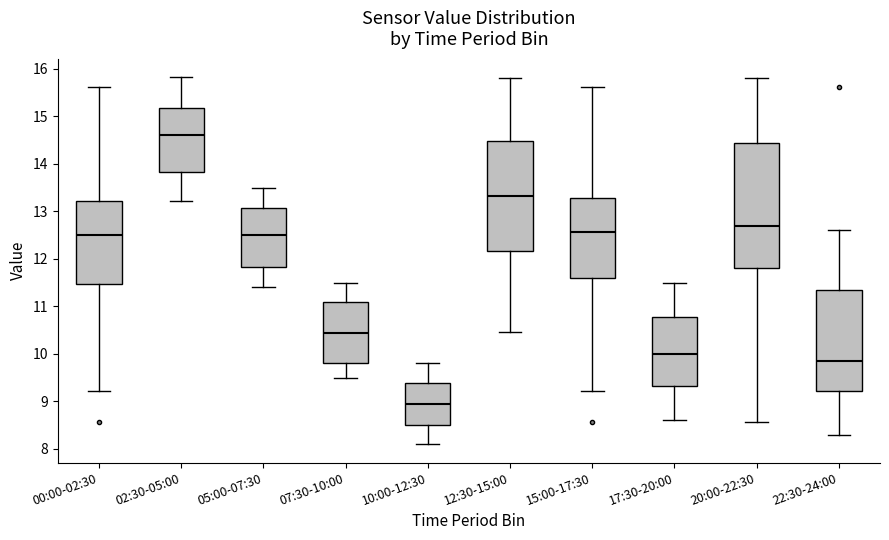

Reading left to right, read every box against the y-axis: the position of its median line, the range the box covers, and the ends of its whiskers. The values are not printed on the chart, so give them approximately, as read against the axis.

00:00-02:30: median 12.5, box 11.5 to 13.2, whiskers 9.2 to 15.6
02:30-05:00: median 14.6, box 13.8 to 15.2, whiskers 13.2 to 15.8
05:00-07:30: median 12.5, box 11.8 to 13.1, whiskers 11.4 to 13.5
07:30-10:00: median 10.5, box 9.8 to 11.1, whiskers 9.5 to 11.5
10:00-12:30: median 9.0, box 8.5 to 9.4, whiskers 8.1 to 9.8
12:30-15:00: median 13.3, box 12.2 to 14.5, whiskers 10.5 to 15.8
15:00-17:30: median 12.6, box 11.6 to 13.3, whiskers 9.2 to 15.6
17:30-20:00: median 10.0, box 9.3 to 10.8, whiskers 8.6 to 11.5
20:00-22:30: median 12.7, box 11.8 to 14.5, whiskers 8.6 to 15.8
22:30-24:00: median 9.9, box 9.2 to 11.4, whiskers 8.3 to 12.6